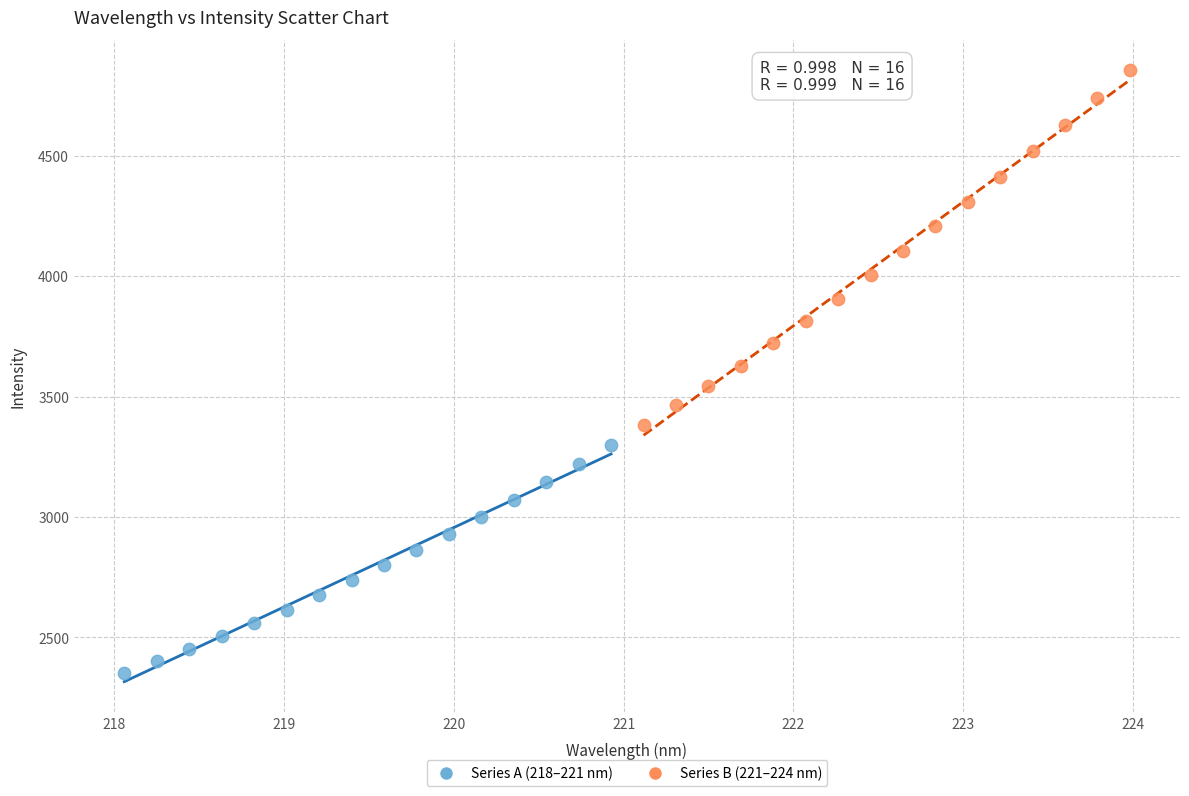

What are all the series names shown in the legend?

Series A (218–221 nm), Series B (221–224 nm)